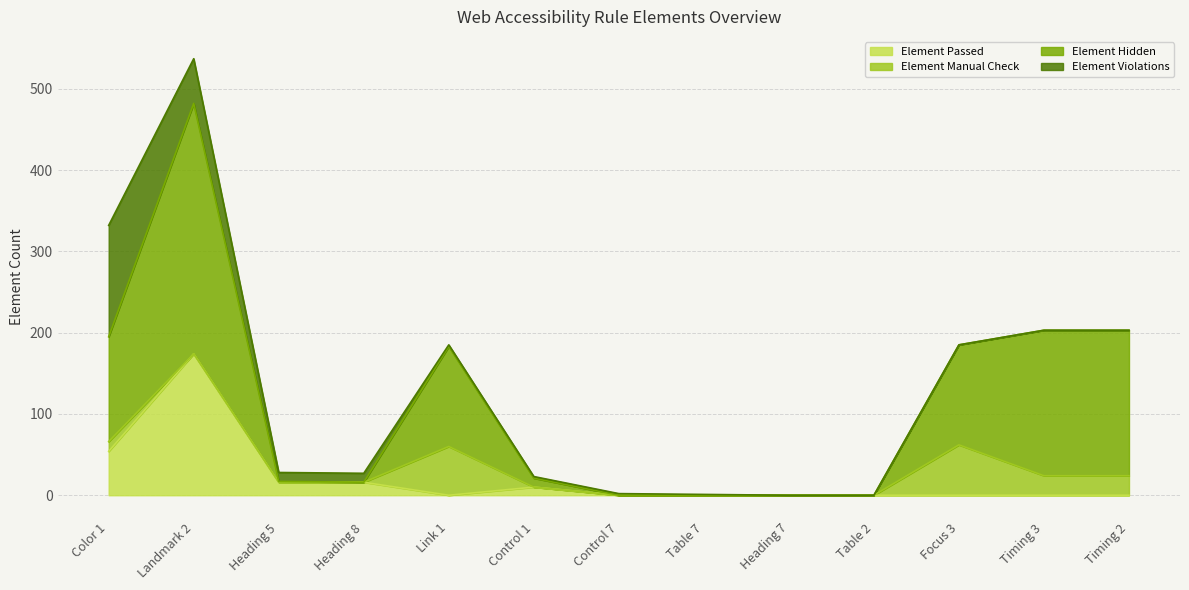

True or false: Element Hidden has more than 2 points higher than both neighbors.

False